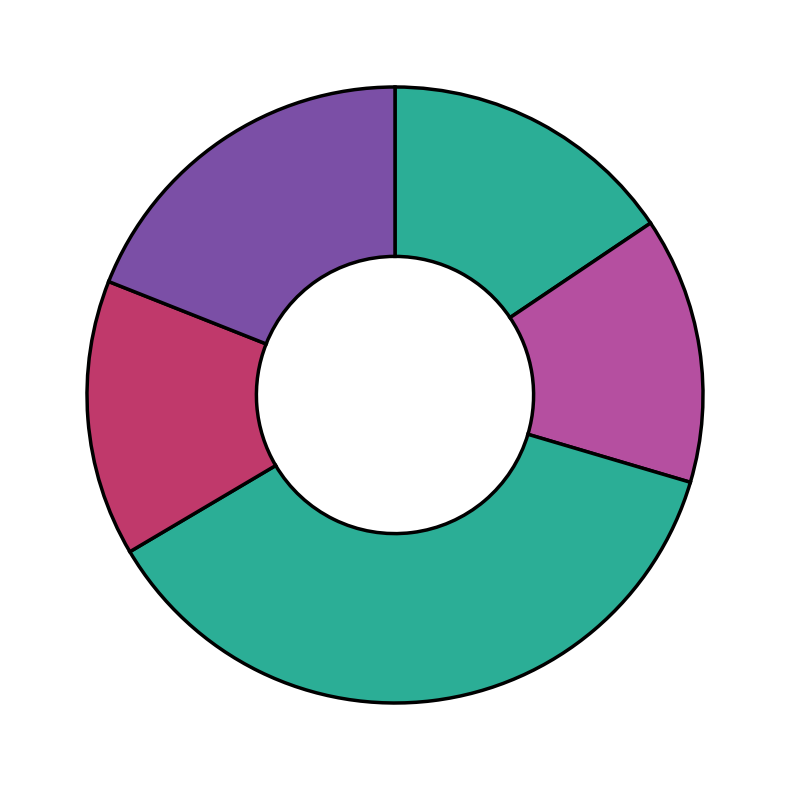

To the nearest percent, what is the average slice percentage?

20%